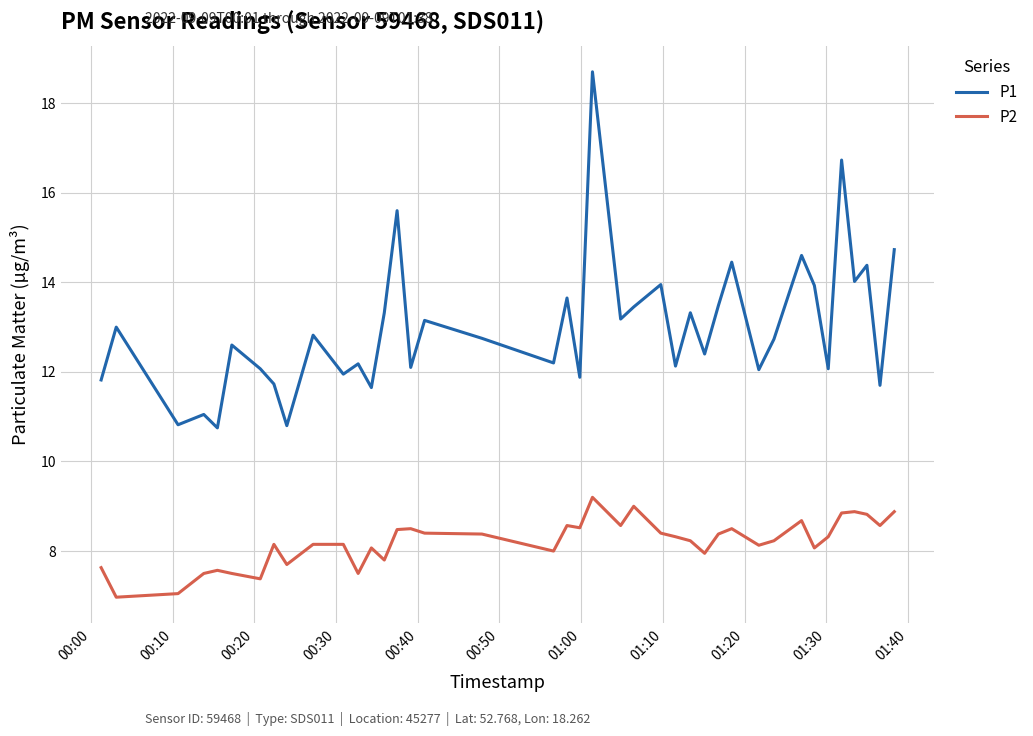

True or false: P2 and P1 intersect in this chart.

False